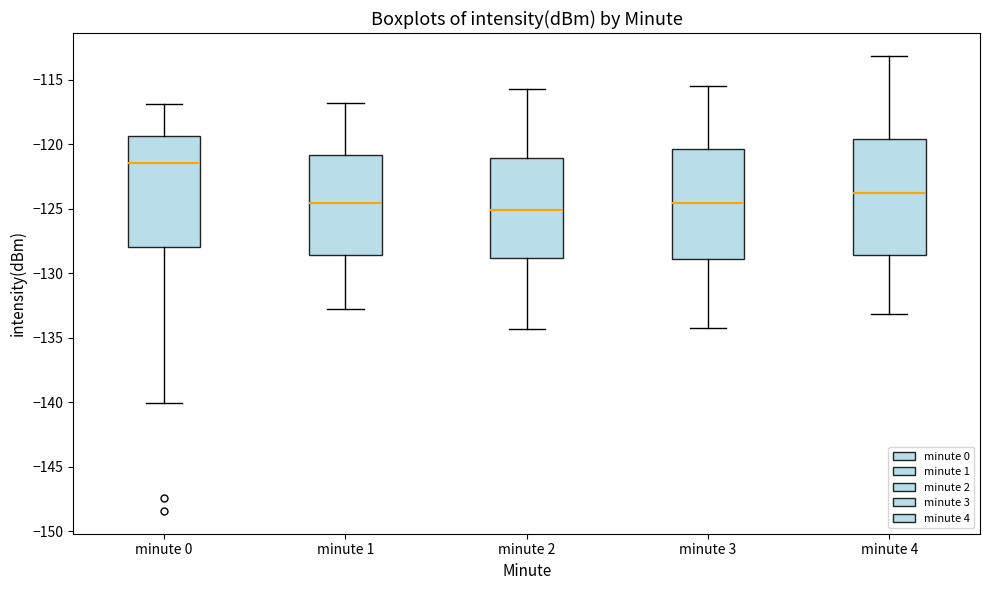

Reading left to right, transcribe this box plot: for each box, give where its median line is, the range the box spans, and where its two whiskers end, as read against the y-axis. The values are not printed on the chart, so give them approximately, as read against the axis.

minute 0: median -121.5, box -128.0 to -119.5, whiskers -140.0 to -117.0
minute 1: median -124.5, box -128.5 to -121.0, whiskers -133.0 to -117.0
minute 2: median -125.0, box -129.0 to -121.0, whiskers -134.5 to -115.5
minute 3: median -124.5, box -129.0 to -120.5, whiskers -134.0 to -115.5
minute 4: median -124.0, box -128.5 to -119.5, whiskers -133.0 to -113.0